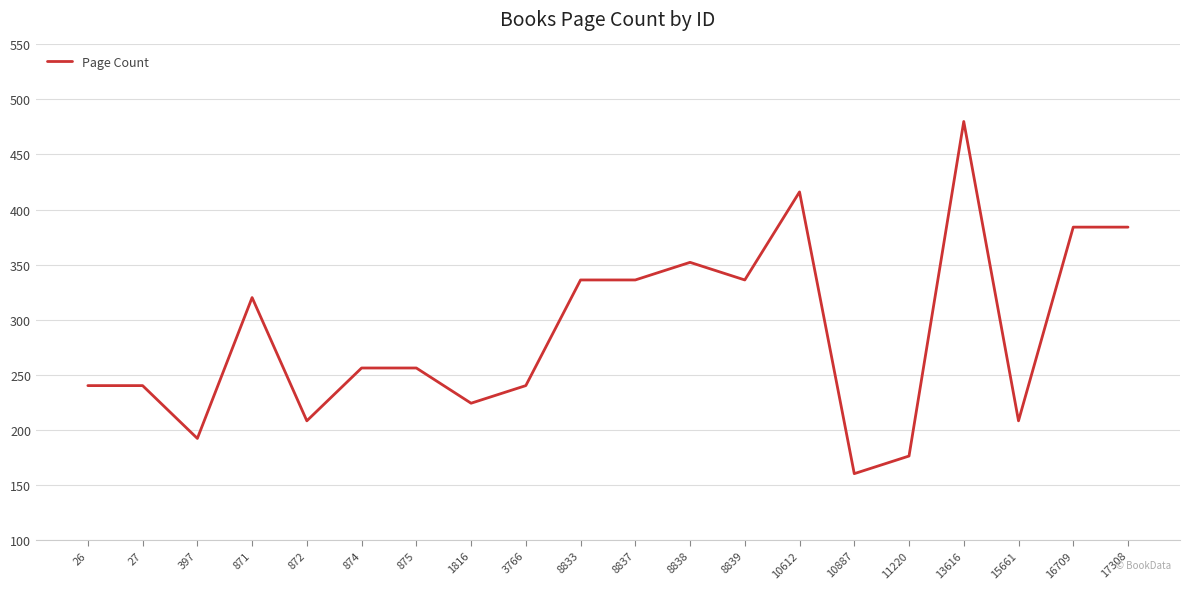

What is the smallest value displayed?

160